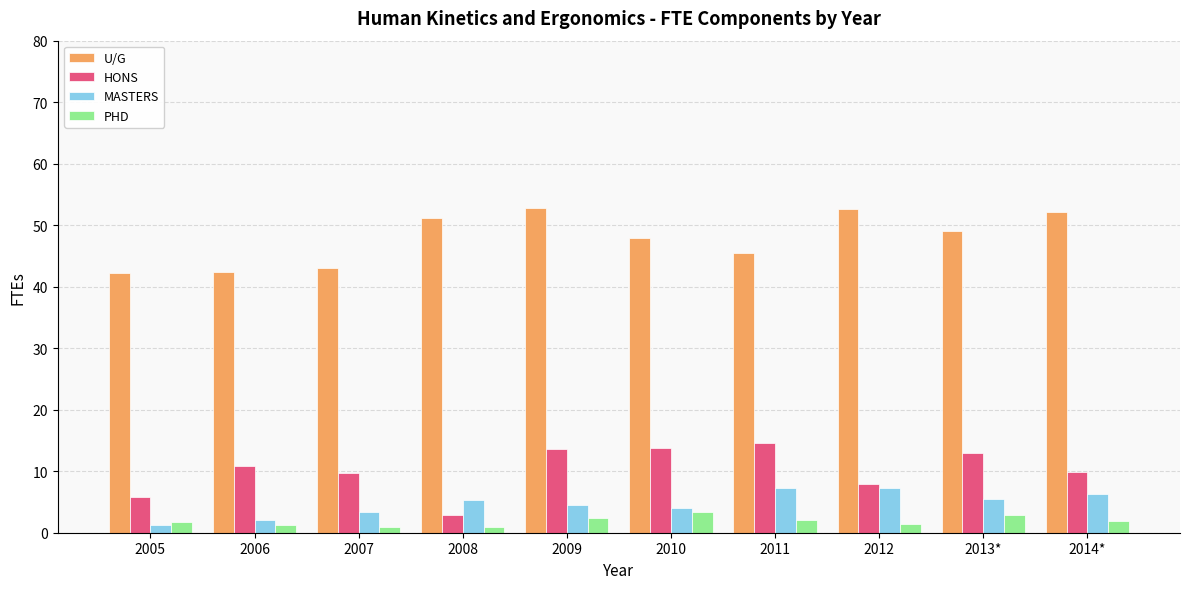

What is the difference between the maximum and second lowest values in the PHD series?

2.4